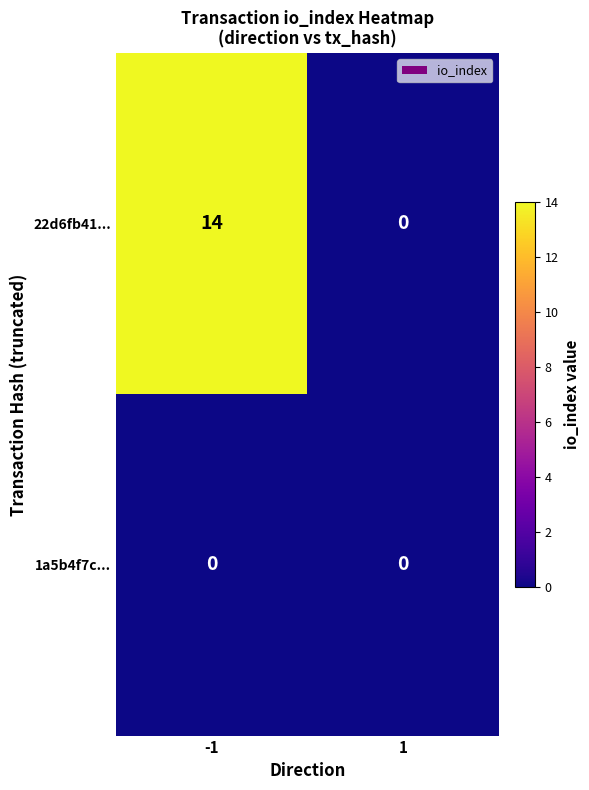

The value of 22d6fb41... at 1 is 0. True or false?

True